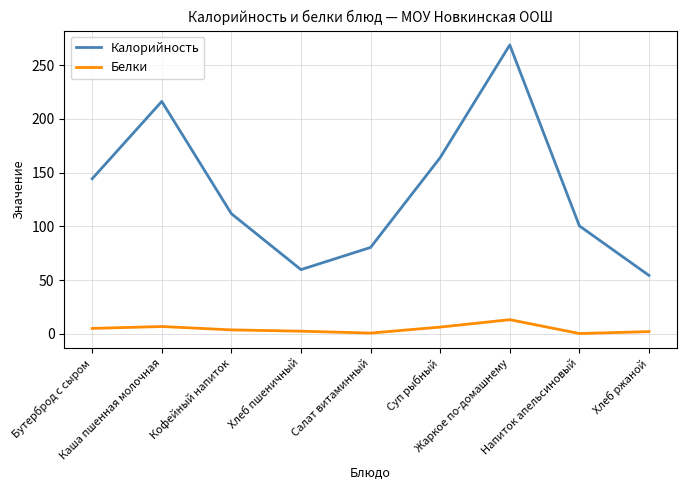

Which series has the largest range (max minus min)?

Калорийность